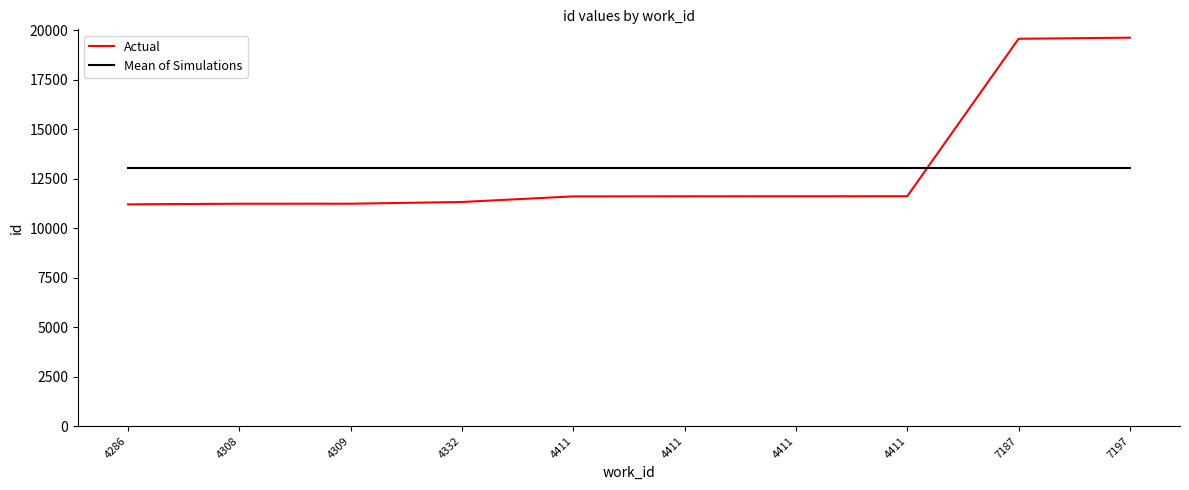

What are all the series names shown in the legend?

Actual, Mean of Simulations